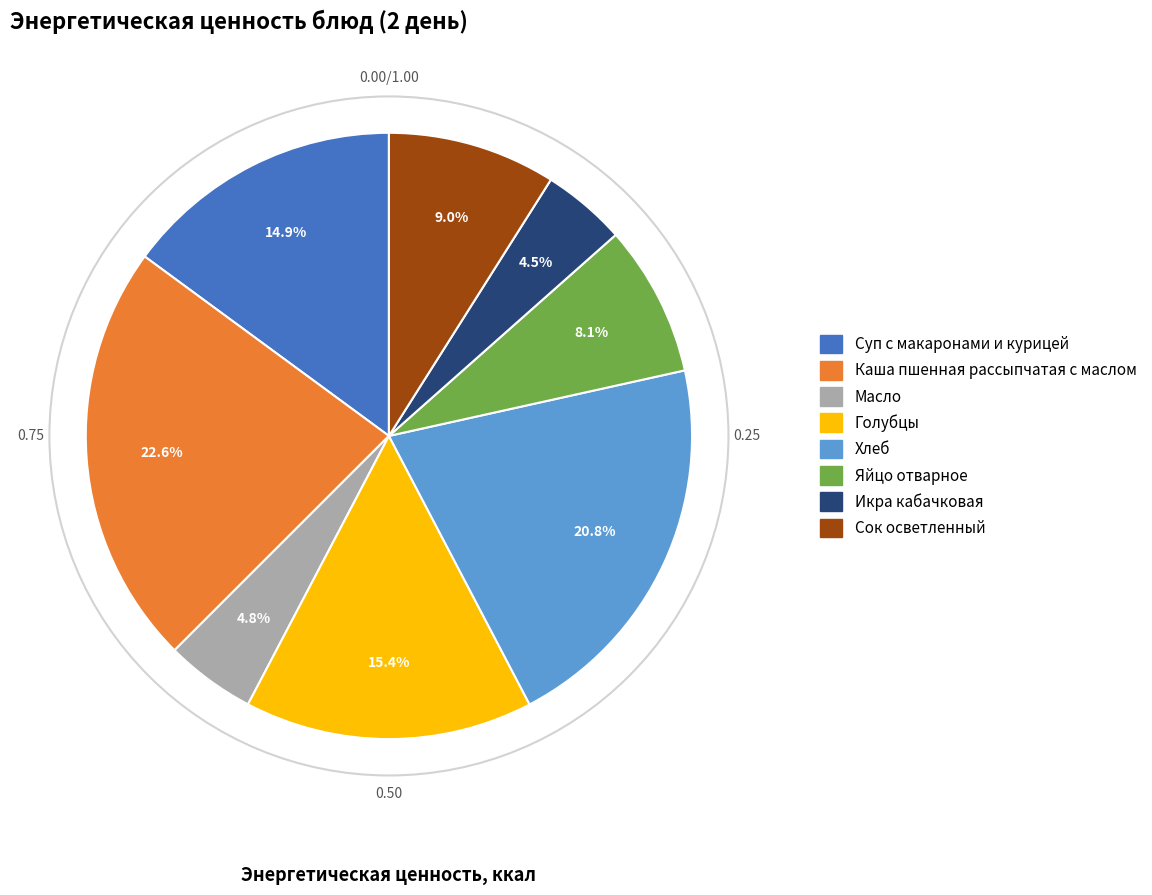

To the nearest percent, what is the difference between the largest and smallest slice percentages?

18%